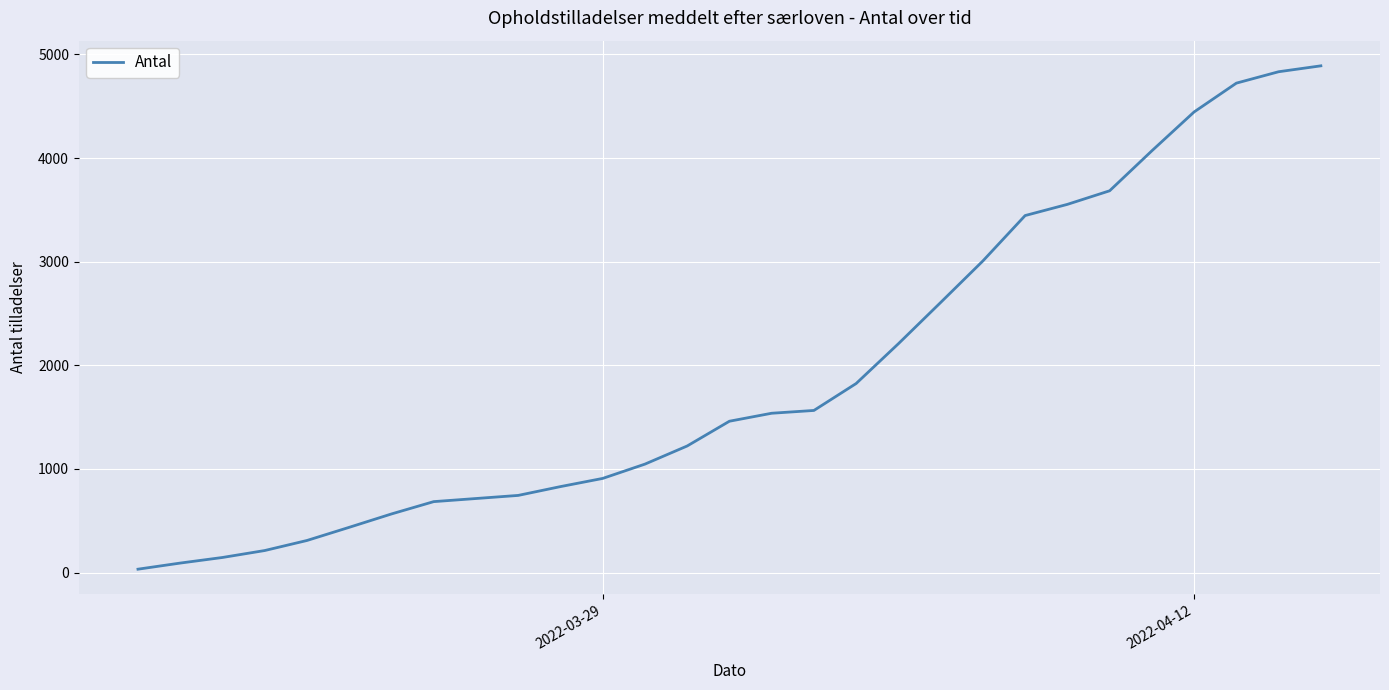

How many lines are shown in the chart?

1